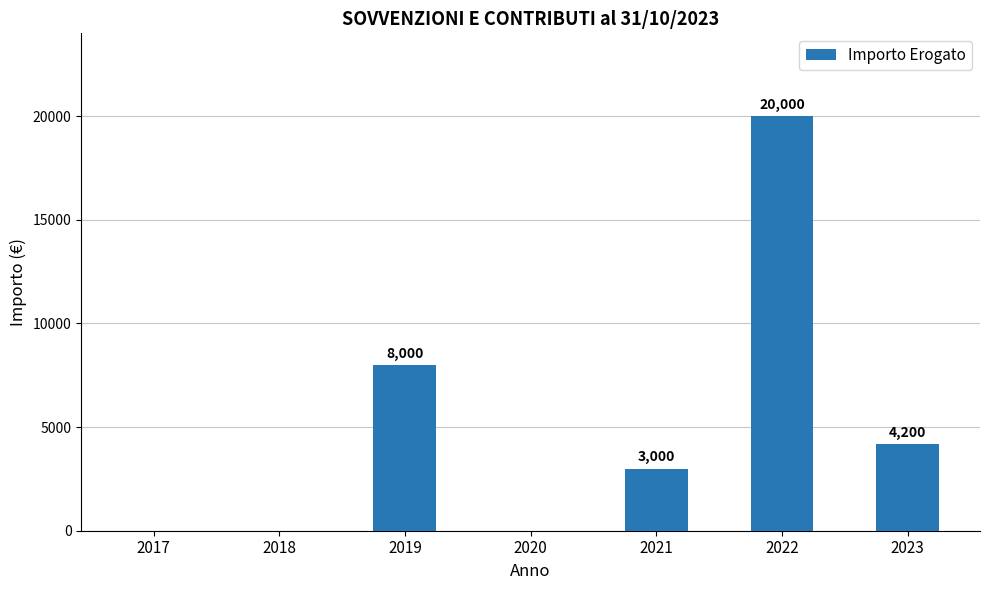

What is the sum of all values?

35200